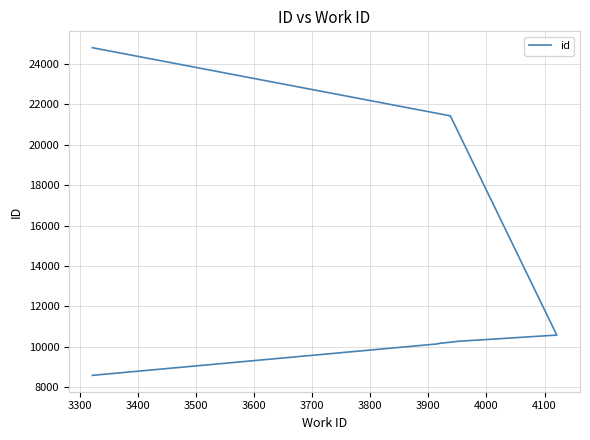

How many data points are above 10311?

4